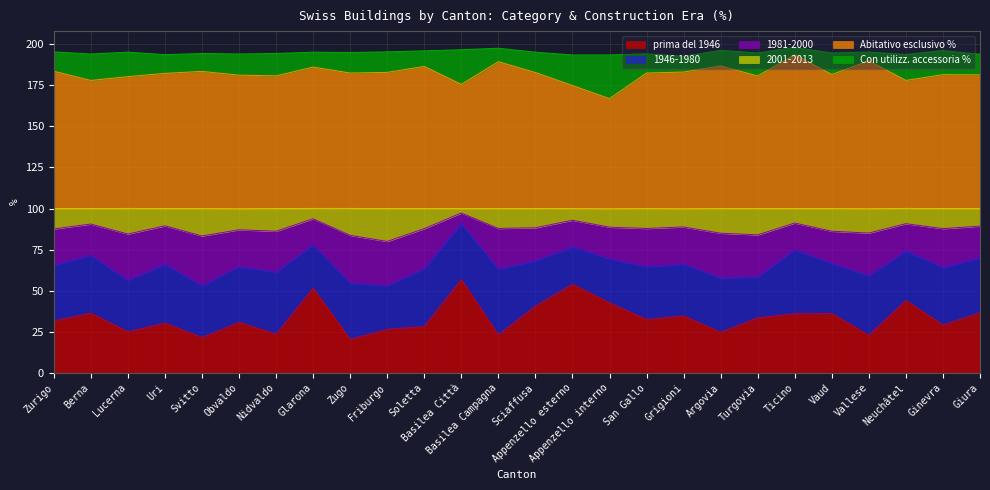

What is the total value across all series at Sciaffusa?

195.2